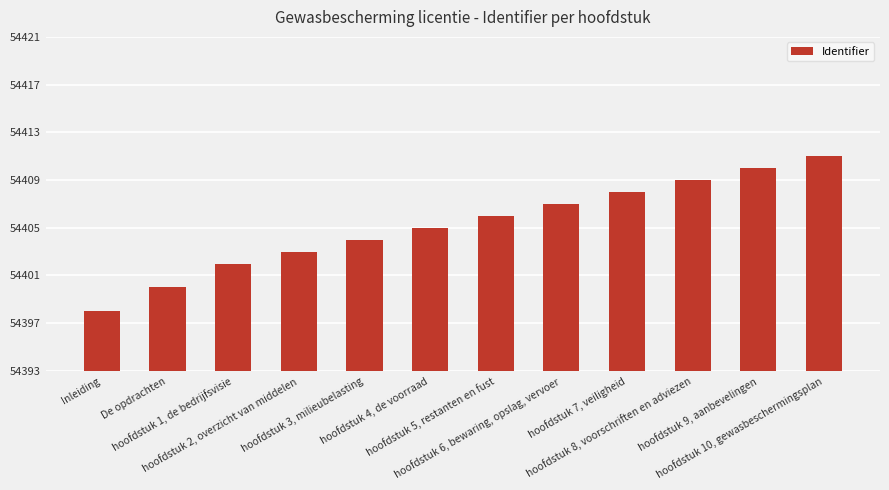

What is the greatest value displayed?

54411